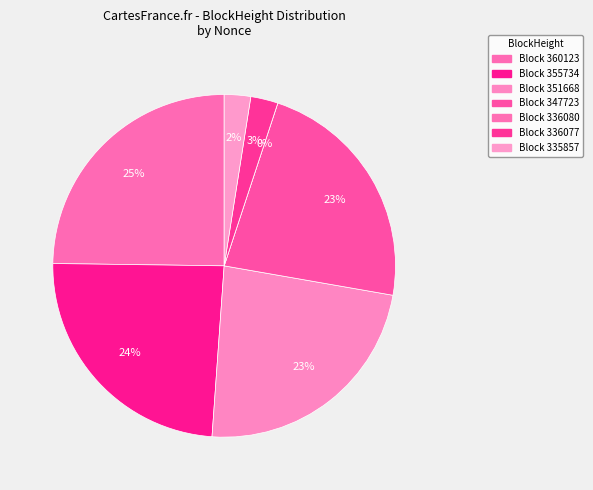

To the nearest percent, what is the average slice percentage?

14%